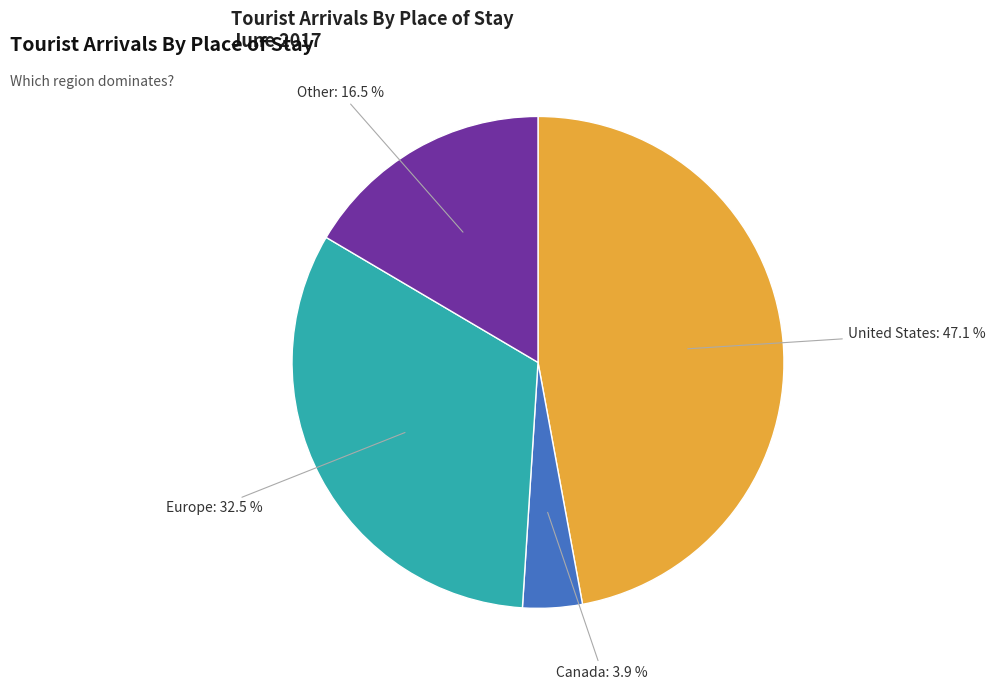

Count the number of slices in the pie.

4